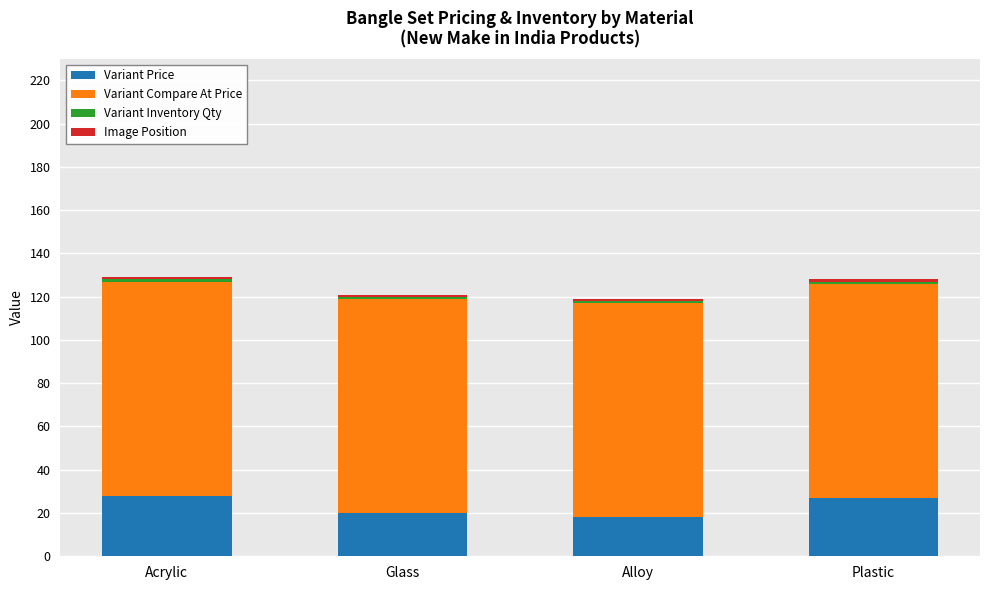

What is the maximum value for Variant Price?

28